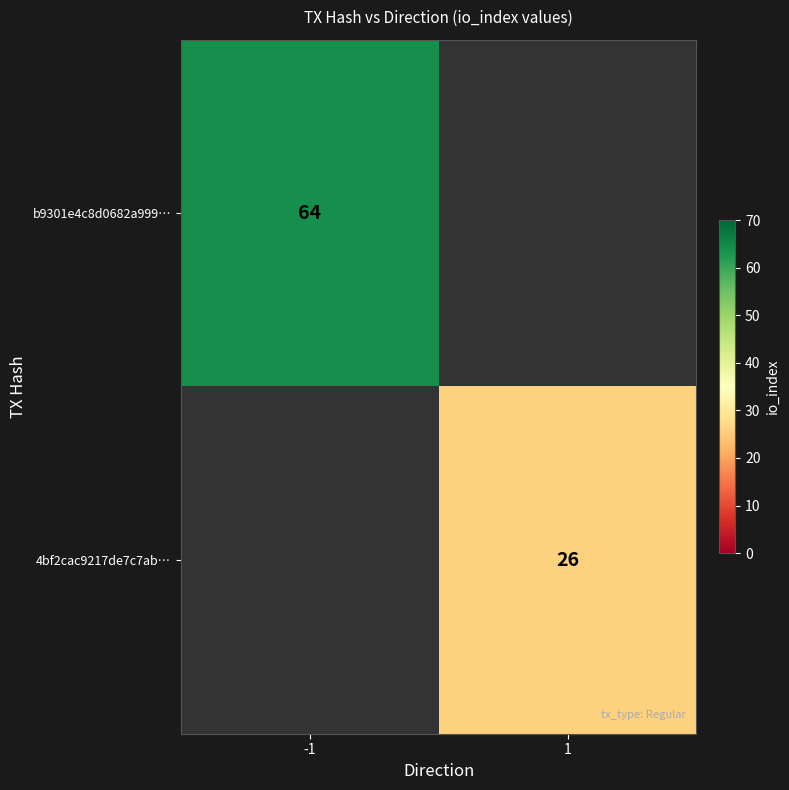

Is it true that b9301e4c8d0682a999… equals 115 at -1?

False